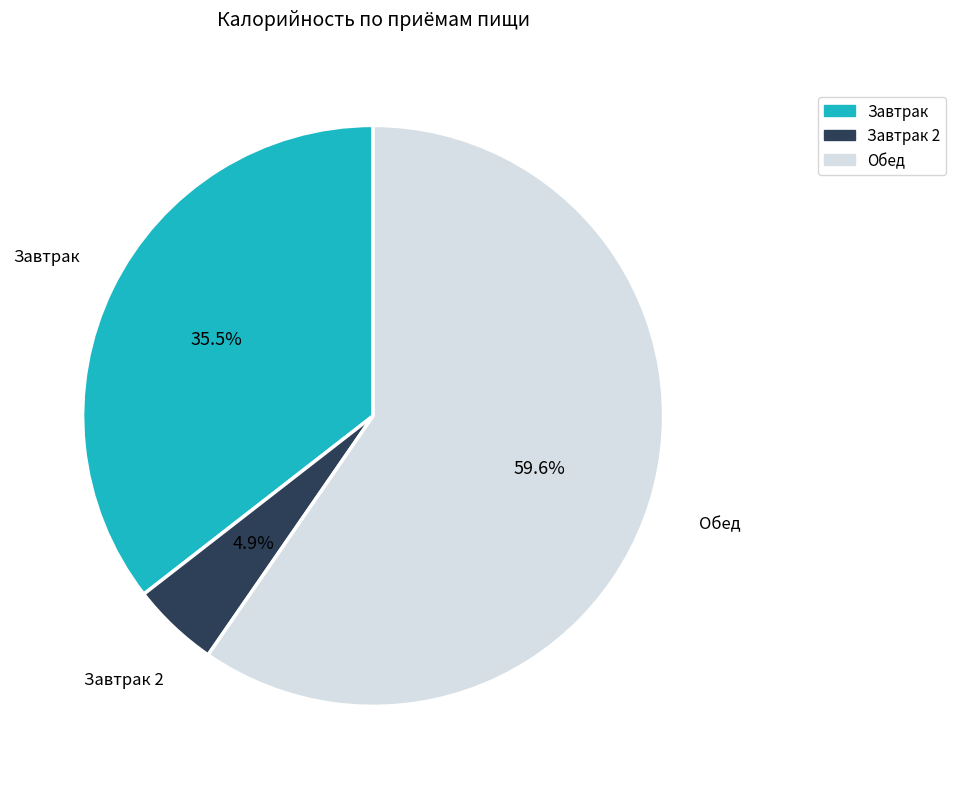

Is there a majority slice in this chart?

Yes